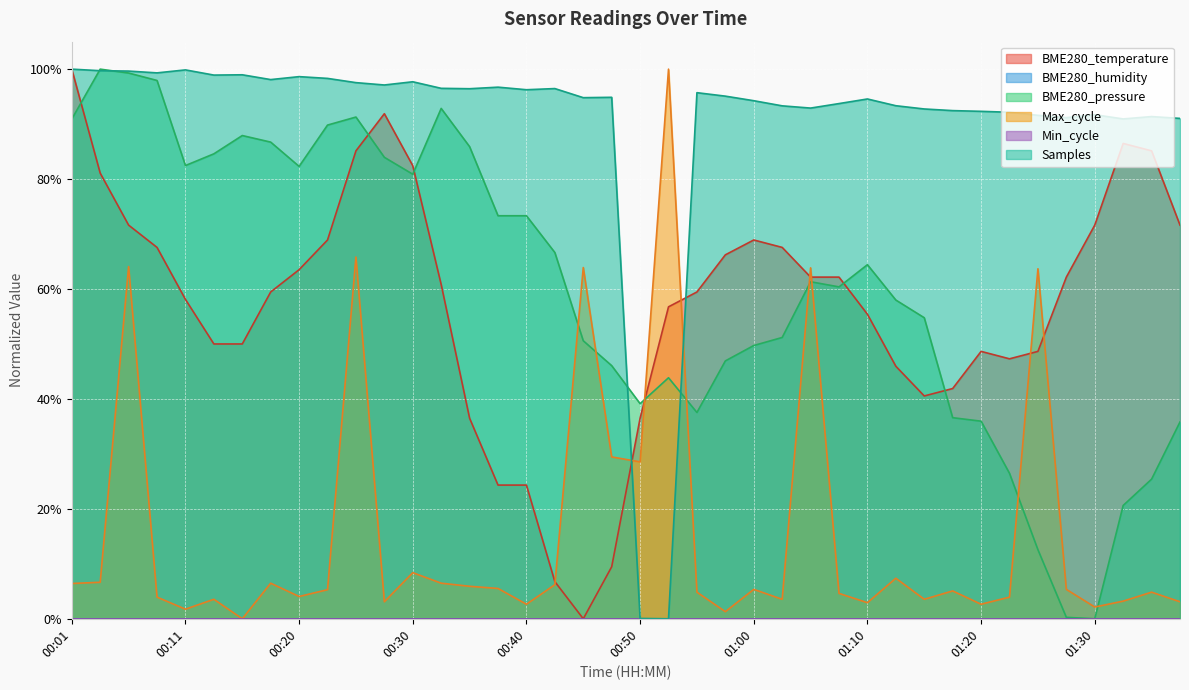

What is the change in value from 00:50 to 01:22?

+0.1